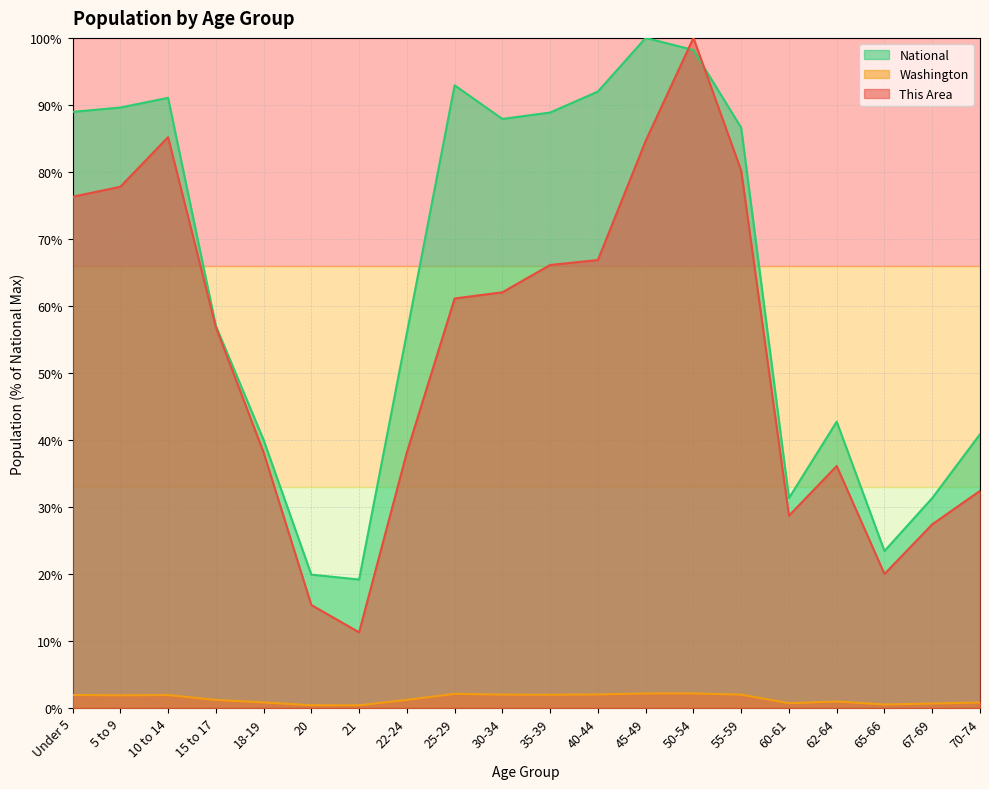

What are all the series names shown in the legend?

National, Washington, This Area